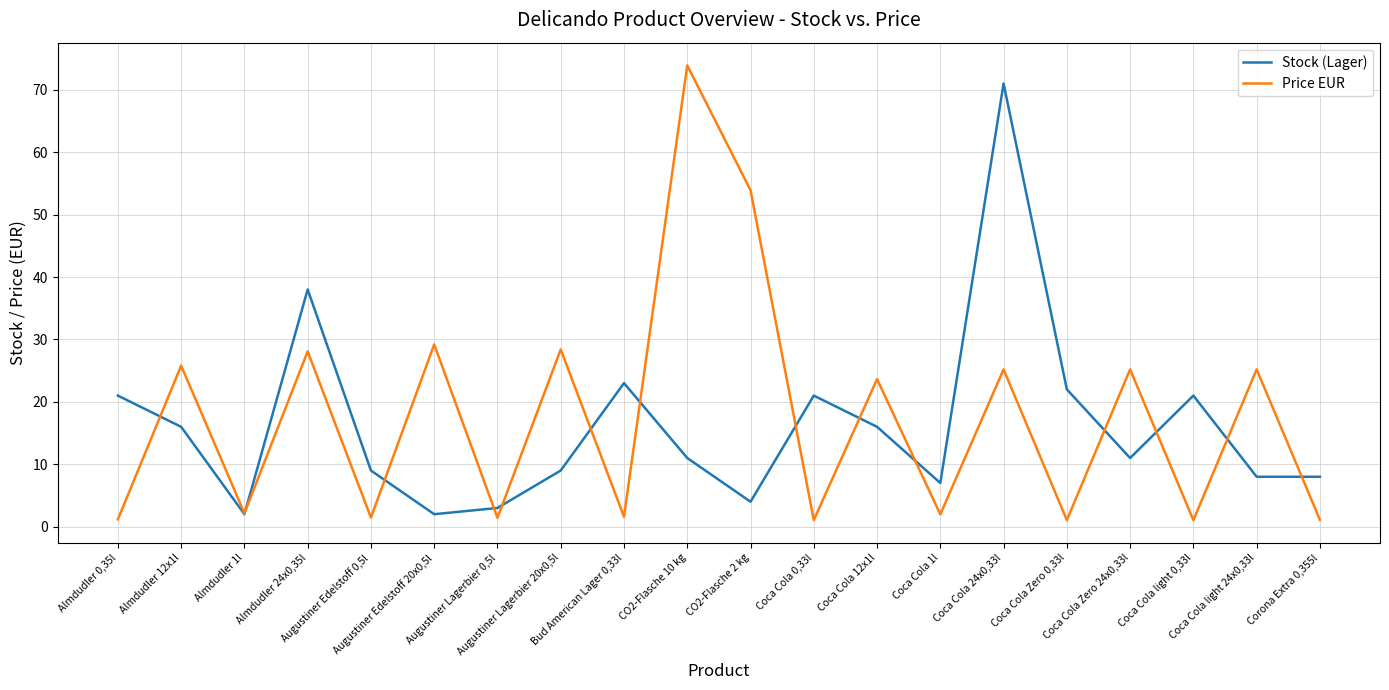

How many interior local peaks does the Price EUR series have?

9